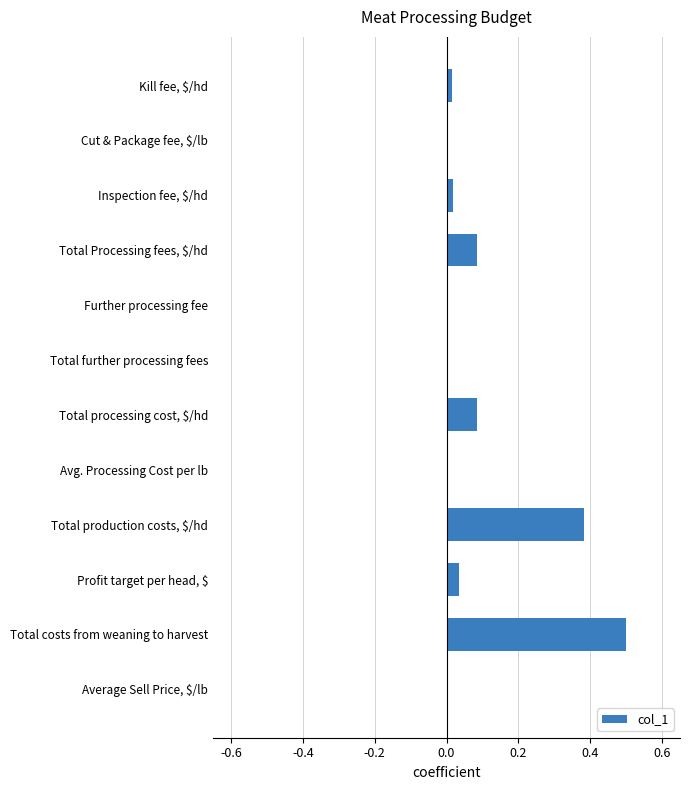

Count the number of categories in the chart.

12